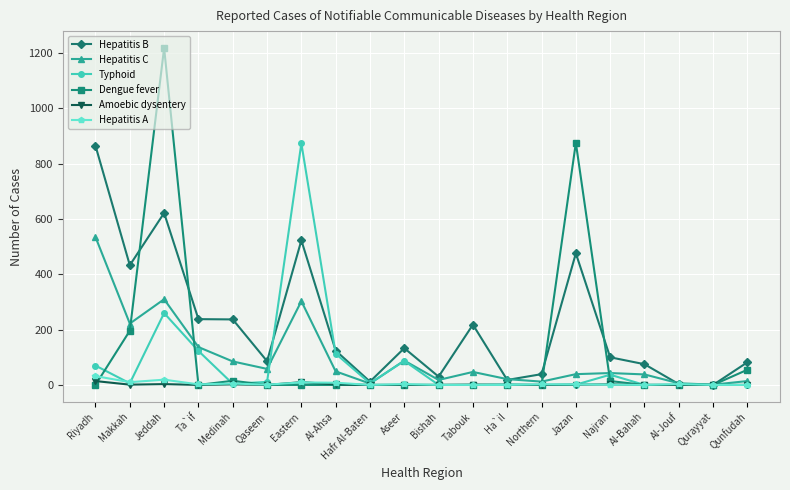

At which category is the sum across all series the highest?

Jeddah